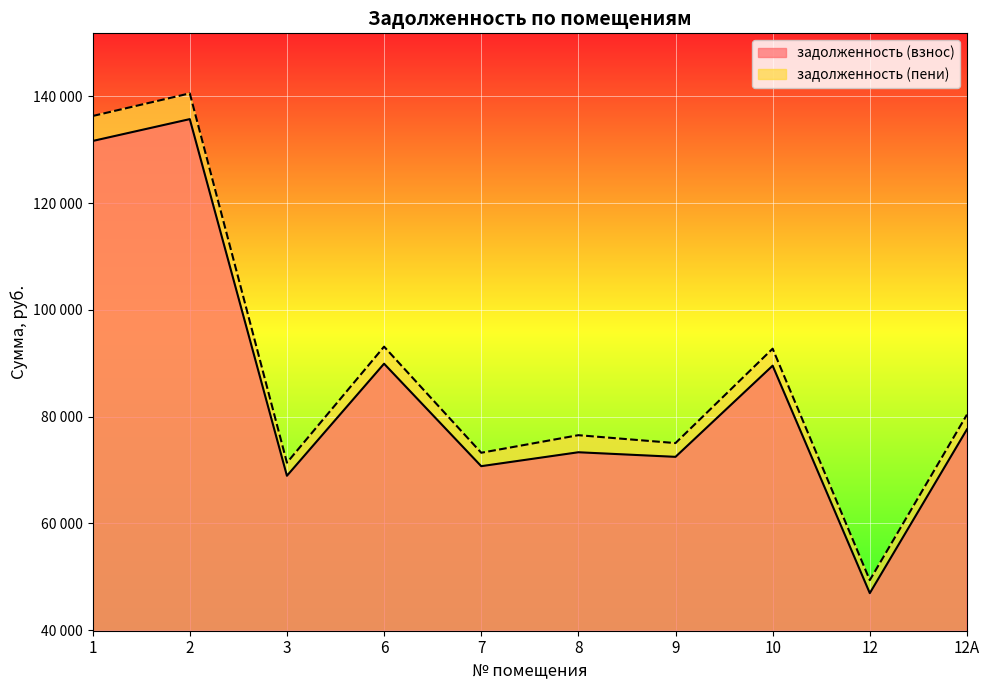

List the series in order of their overall mean, highest first.

задолженность (пени), задолженность (взнос)